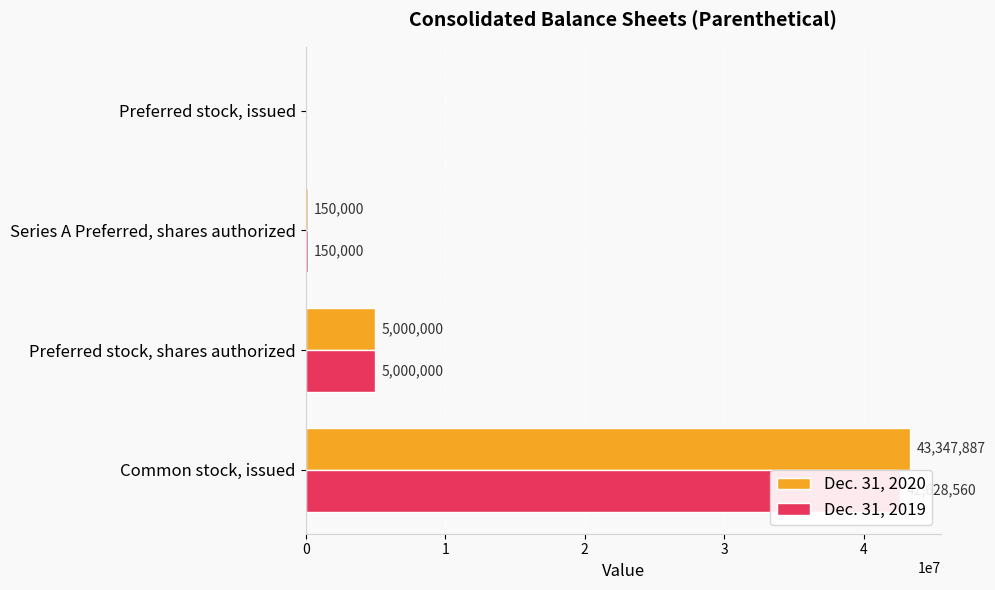

How many groups of bars are there?

4